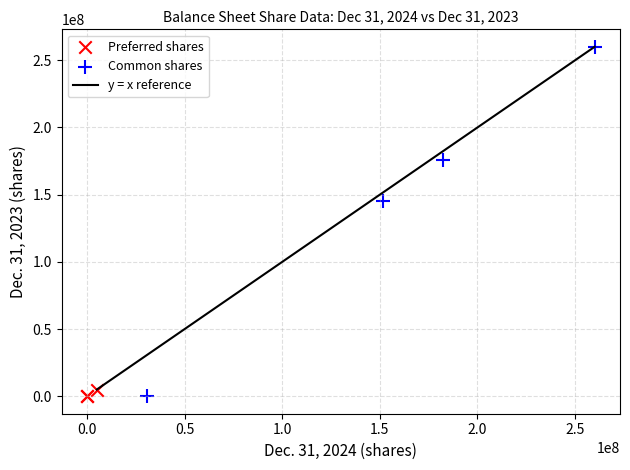

Which series has the largest Y range (max minus min)?

Common shares